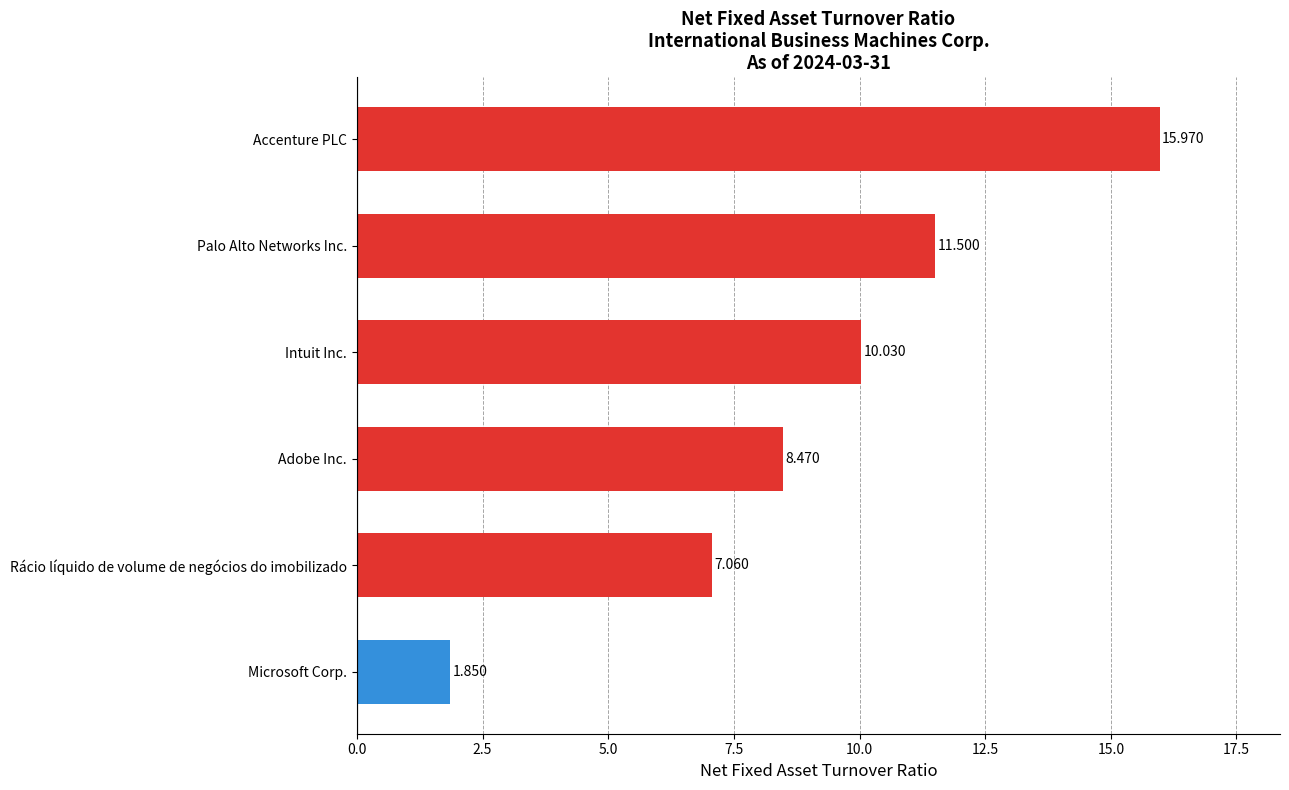

Which category has the lowest value across all series?

Microsoft Corp.